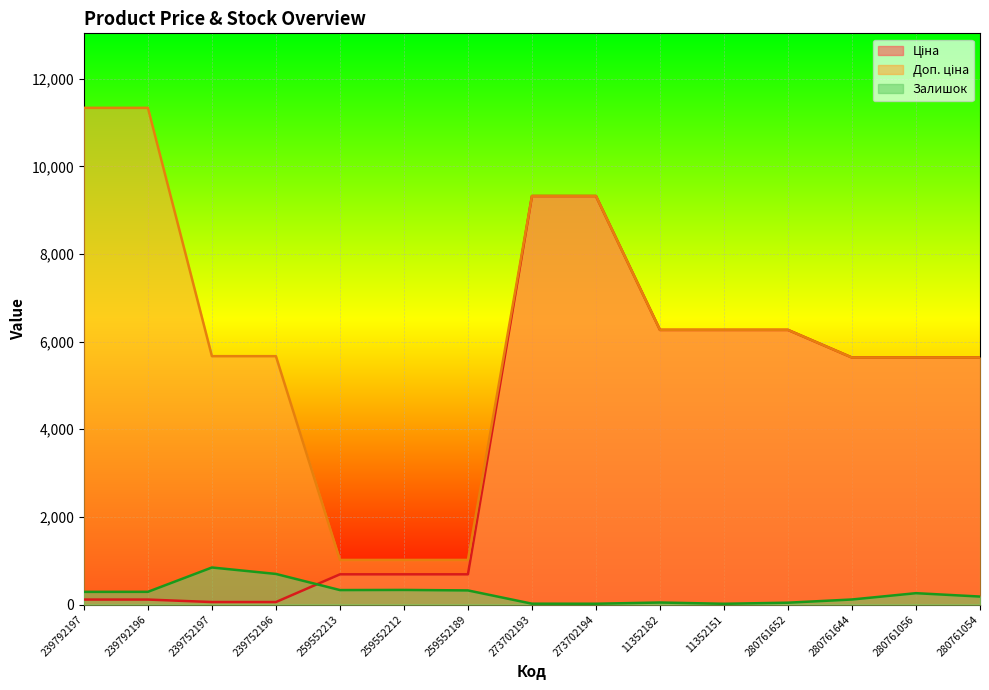

At which label is Залишок closest to 431?

259552212